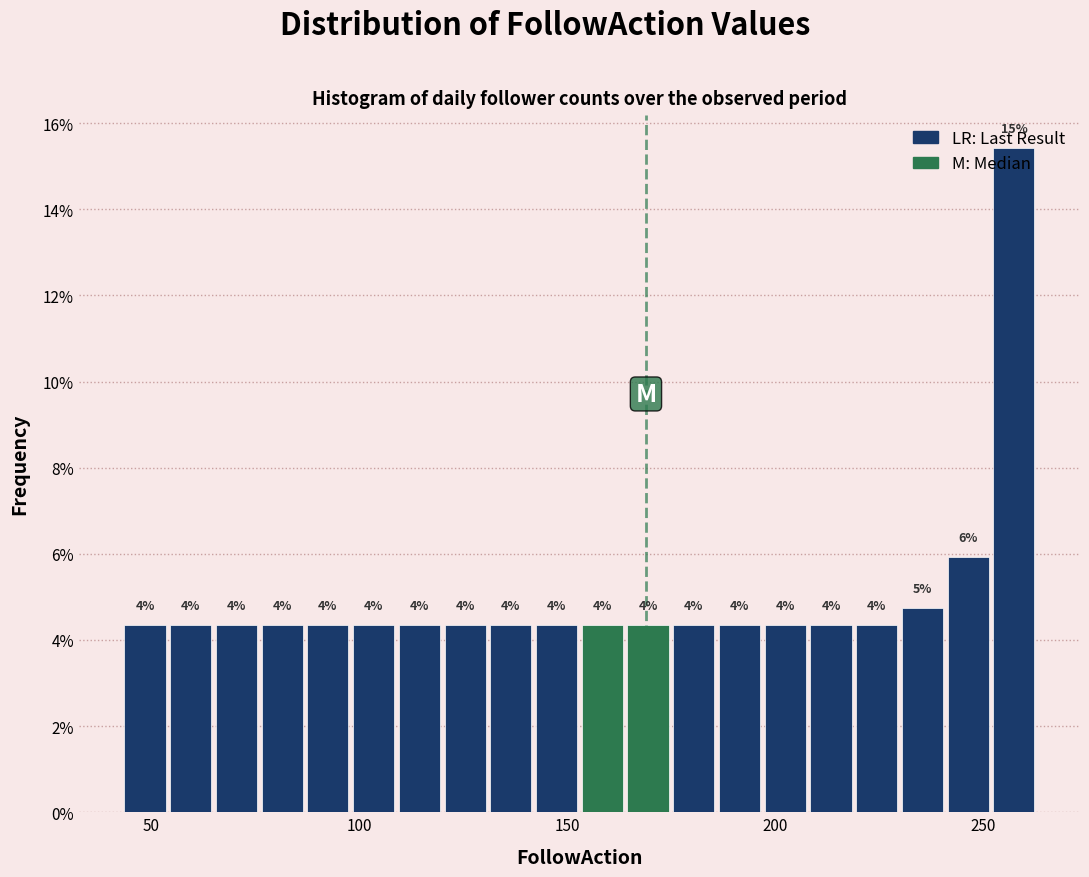

Read against the x-axis, roughly where is the centre of the tallest bar?

260